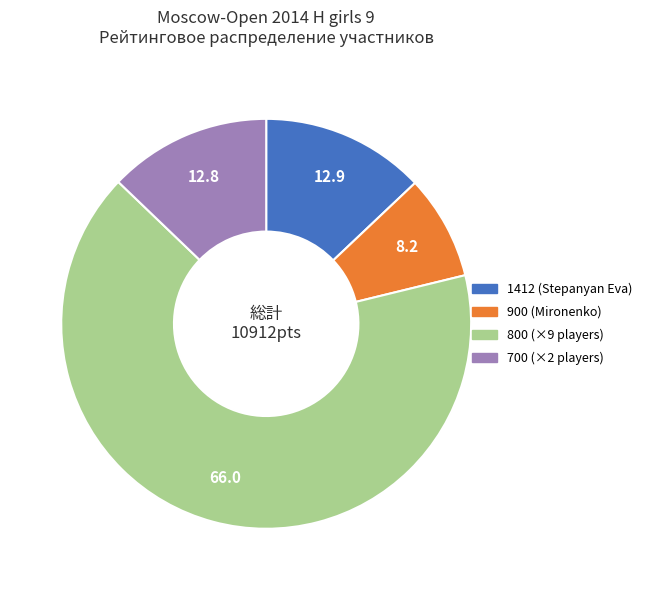

What is the smallest slice in the pie chart?

900 (Mironenko)